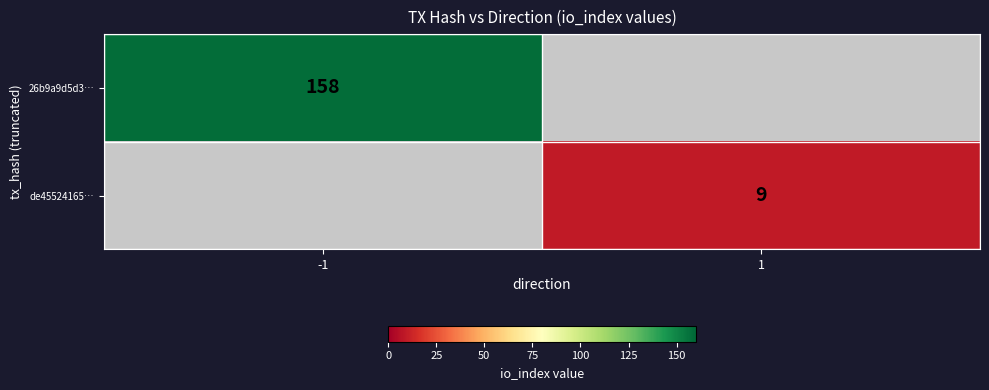

What is the minimum value shown in the chart?

9.0